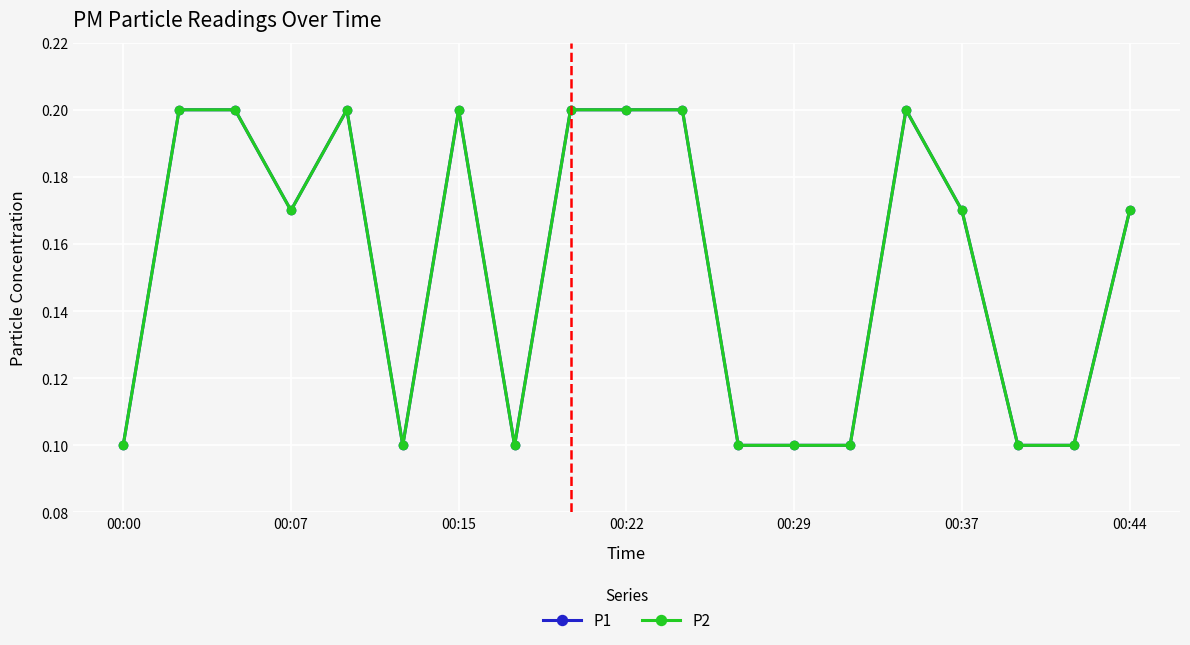

True or false: P1 and P2 intersect in this chart.

False